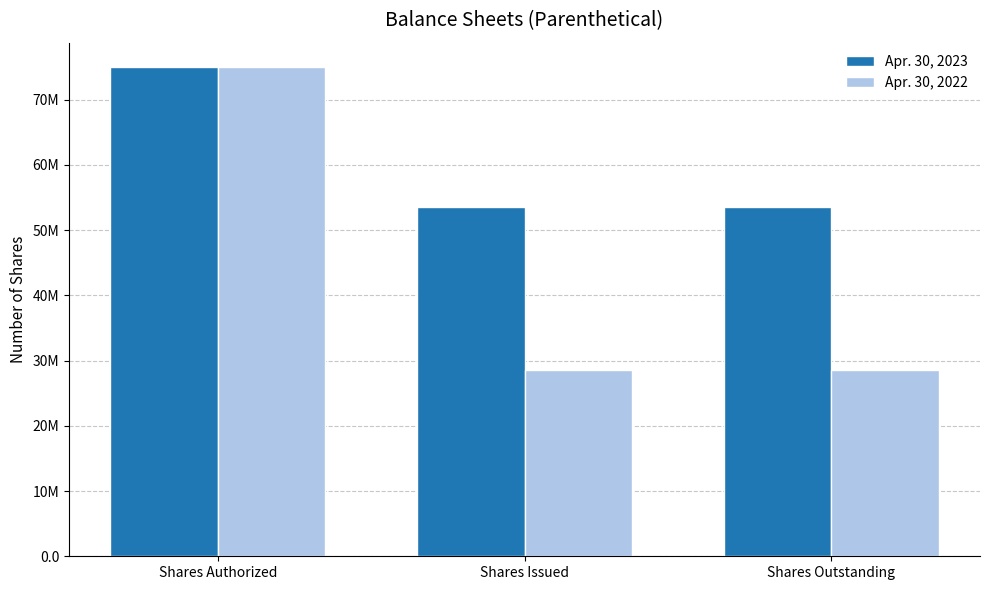

What is the label of the 3rd bar from the right?

Shares Authorized